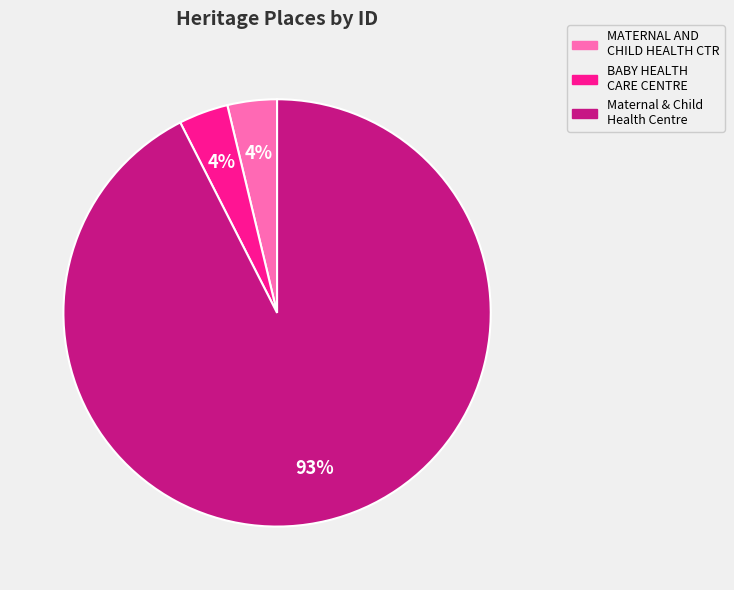

Is there a majority slice in this chart?

Yes